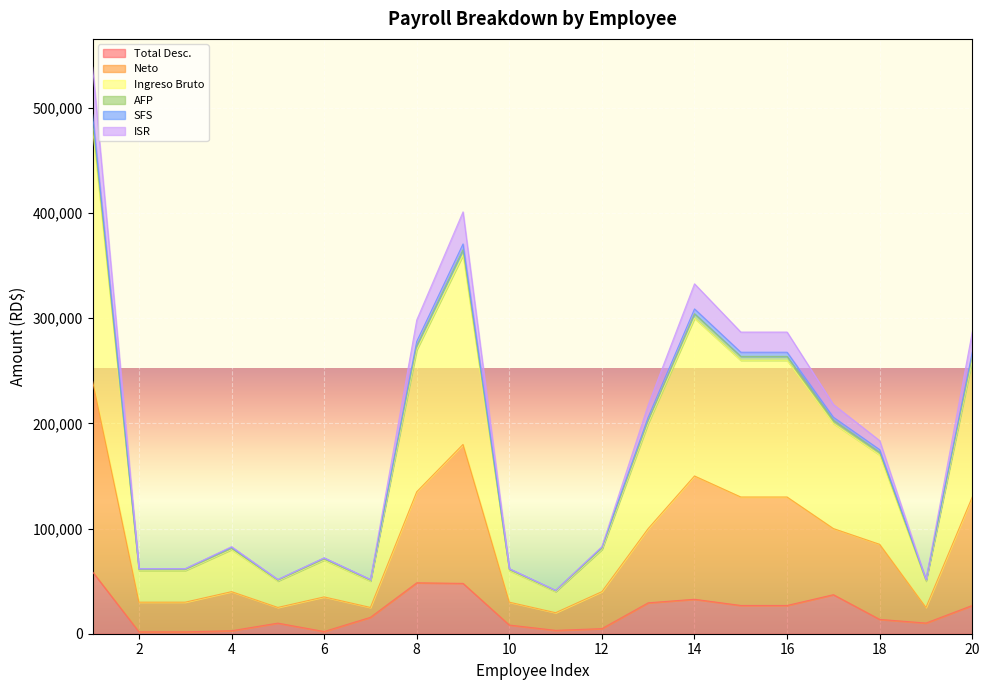

At how many categories does at least one series exceed 409461?

1